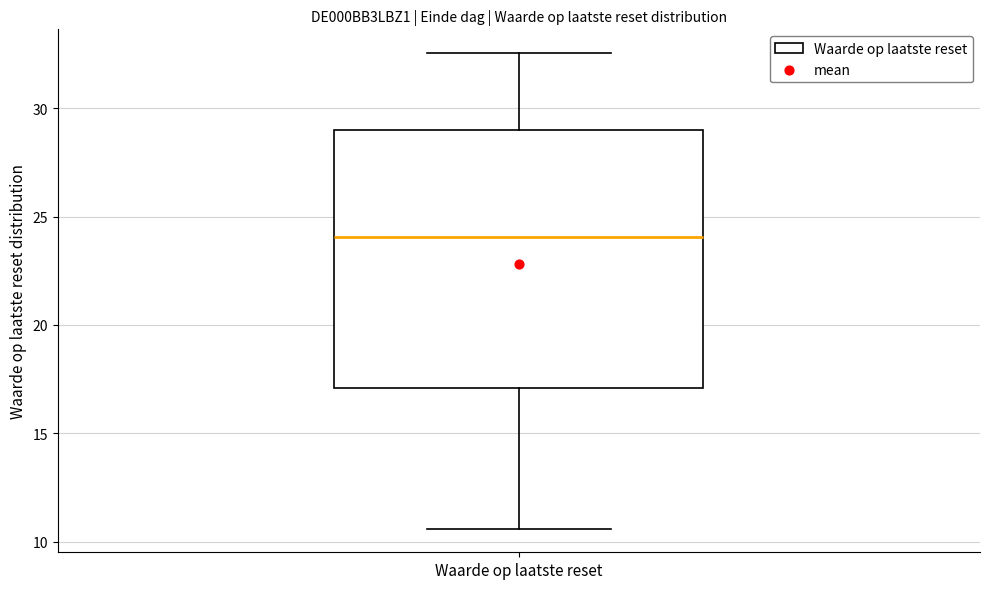

Transcribe this box plot: give where the median line is, the range the box spans, and where the two whiskers end, as read against the y-axis. The values are not printed on the chart, so give them approximately, as read against the axis.

median 24.0, box 17.0 to 29.0, whiskers 10.5 to 32.5